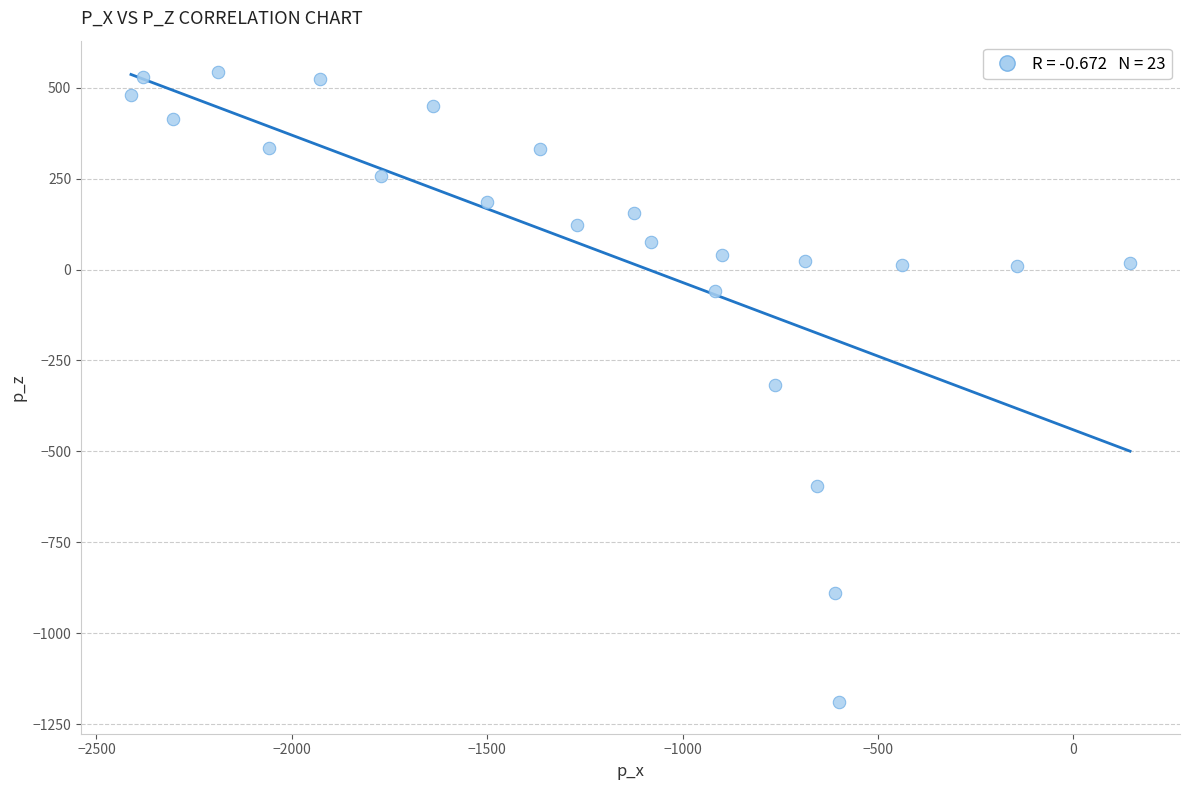

What is the range of X values (max minus min)?

2556.7